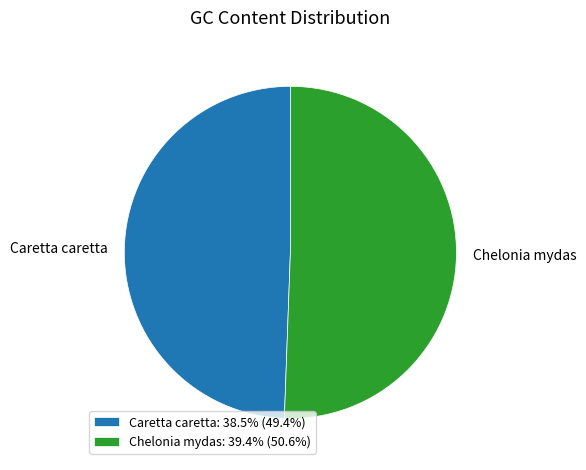

Is there a majority slice in this chart?

Yes